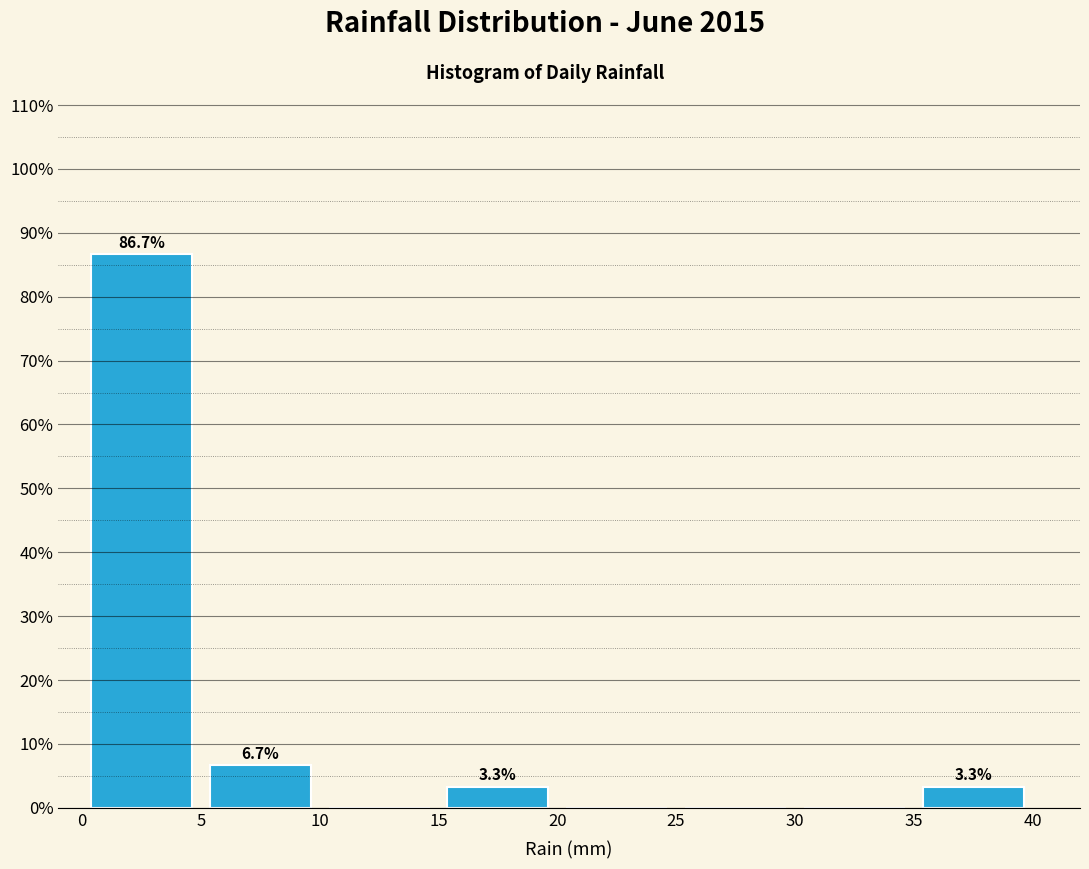

Which range on the x-axis has the tallest bar?

0 to 5